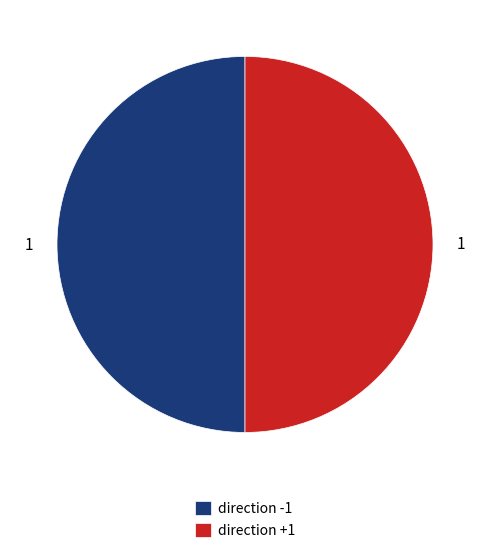

The direction +1 slice represents 50% of the pie. True or false?

True